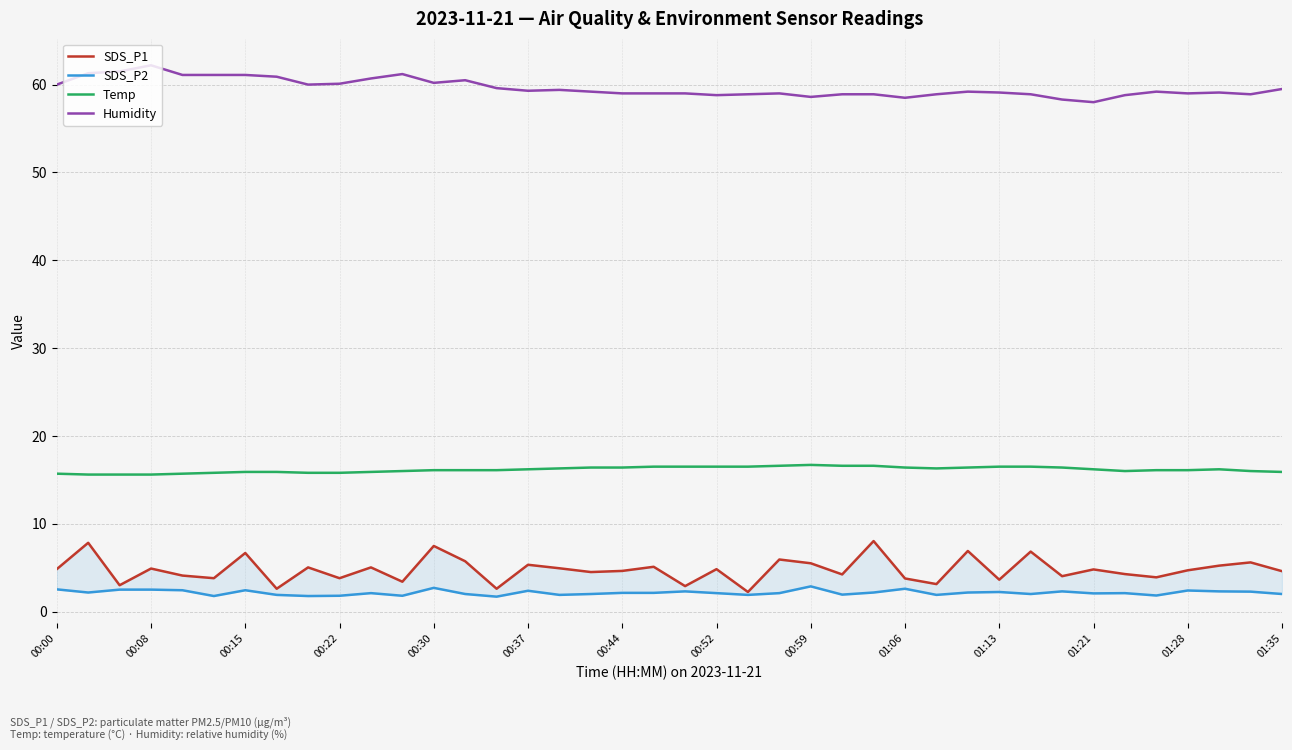

True or false: Temp has a value of 6.9 at 00:59.

False